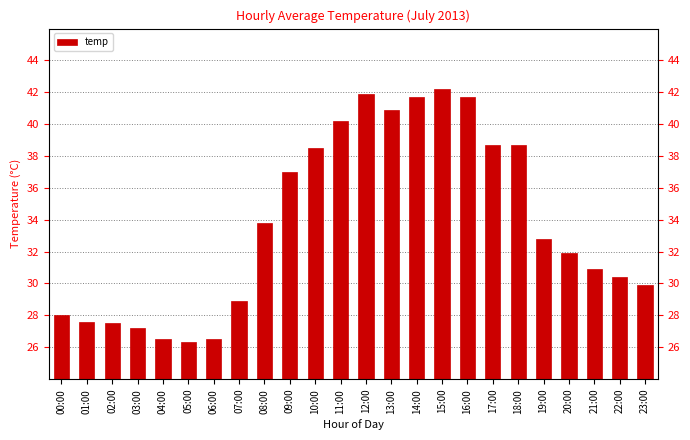

What is the difference between the values at 12:00 and 17:00?

3.2